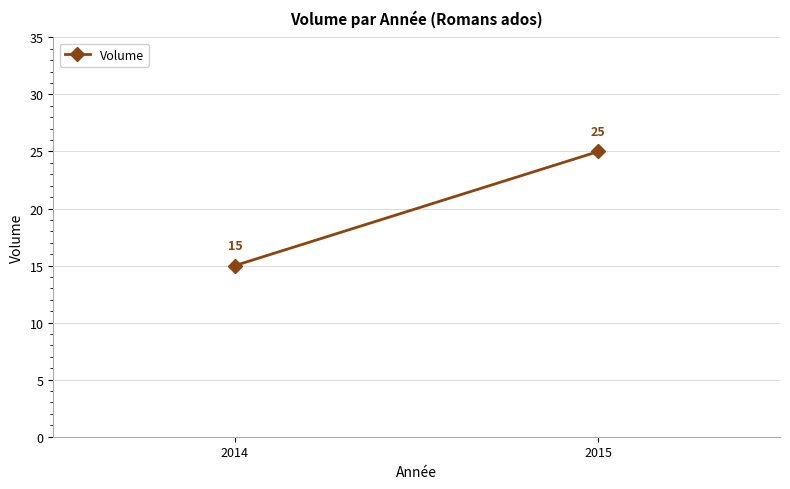

How many data points are less than 25?

1